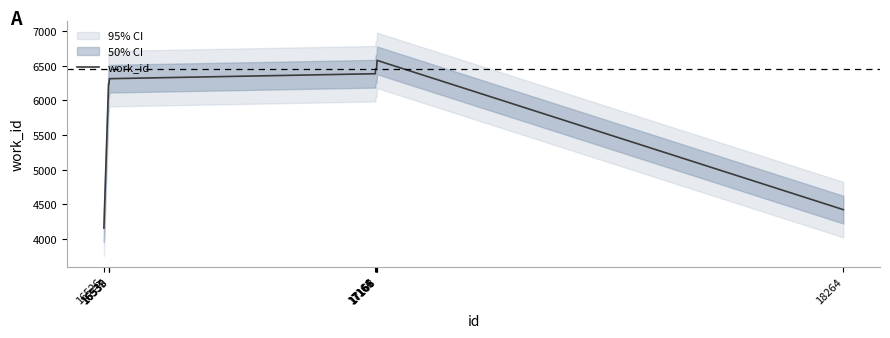

At which label is the value closest to 5368?

16537